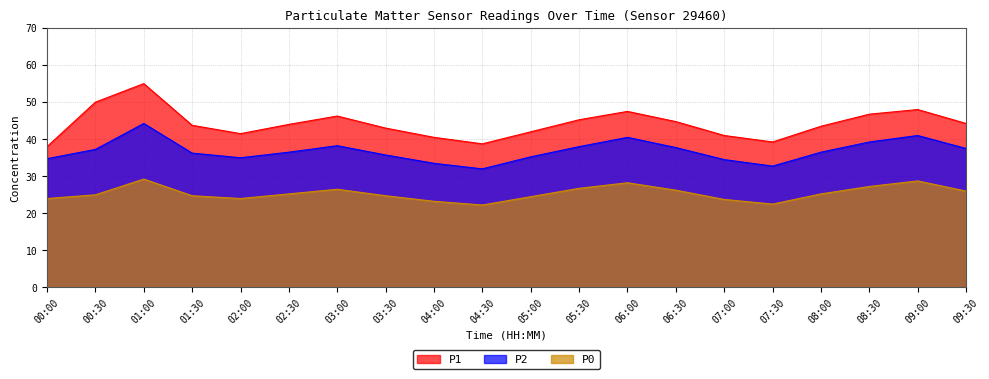

True or false: P2 and P0 intersect in this chart.

False